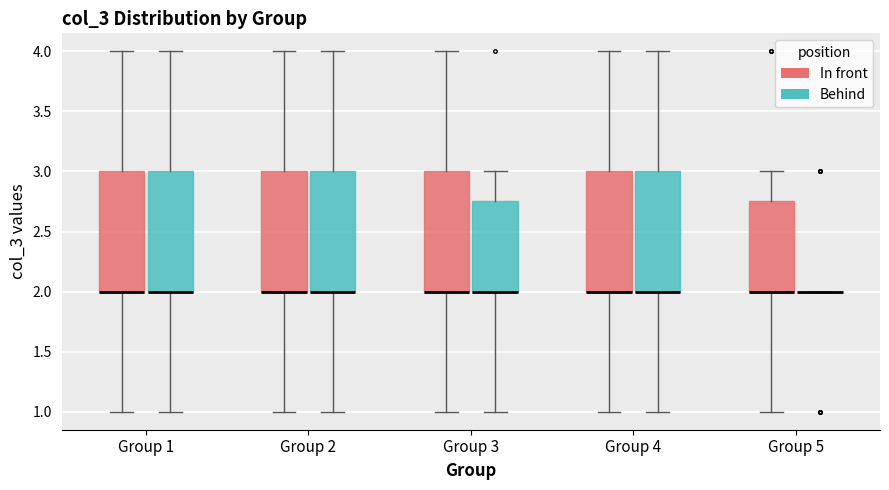

Where does the upper whisker of the box for Group 4 (Behind) end on the y-axis? The values are not printed on the chart, so give them approximately, as read against the axis.

4.00